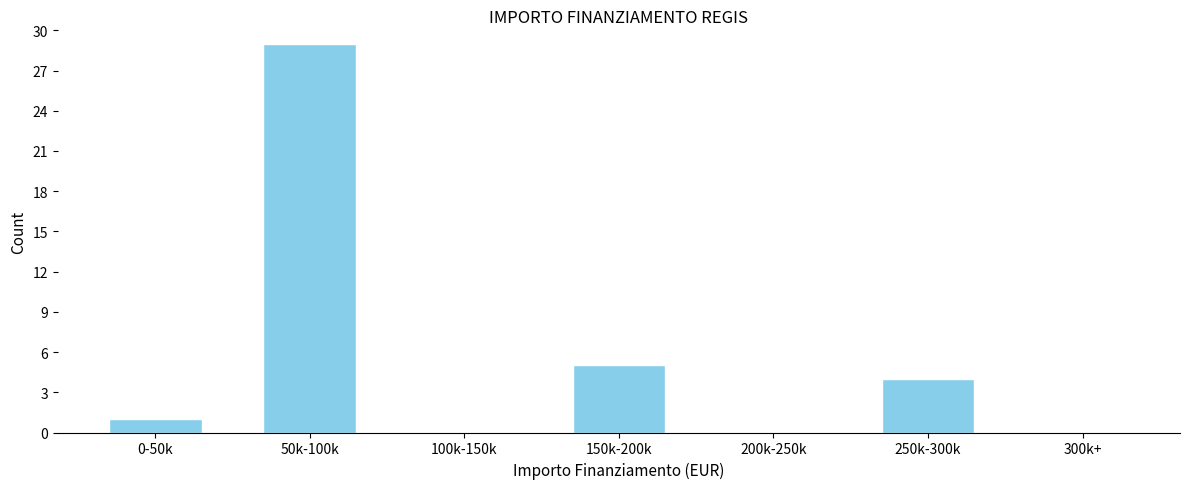

Reading left to right, list all the values displayed in this chart.

0-50k=1	50k-100k=29	100k-150k=0	150k-200k=5	200k-250k=0	250k-300k=4	300k+=0